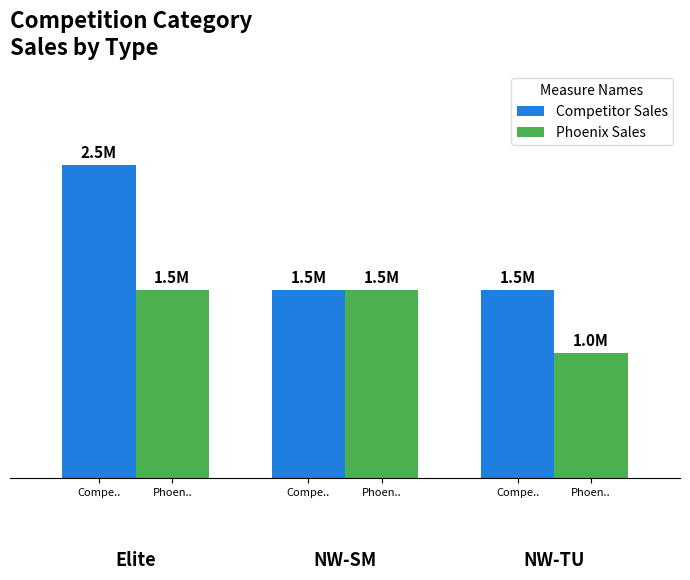

Are the bars horizontal?

No